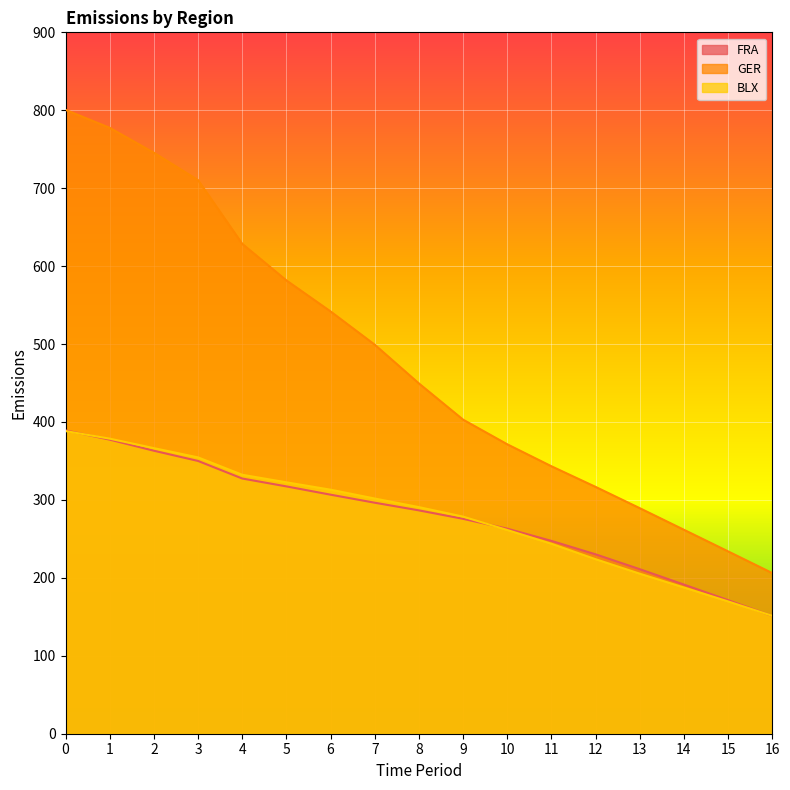

How many categories are shown in the chart?

17